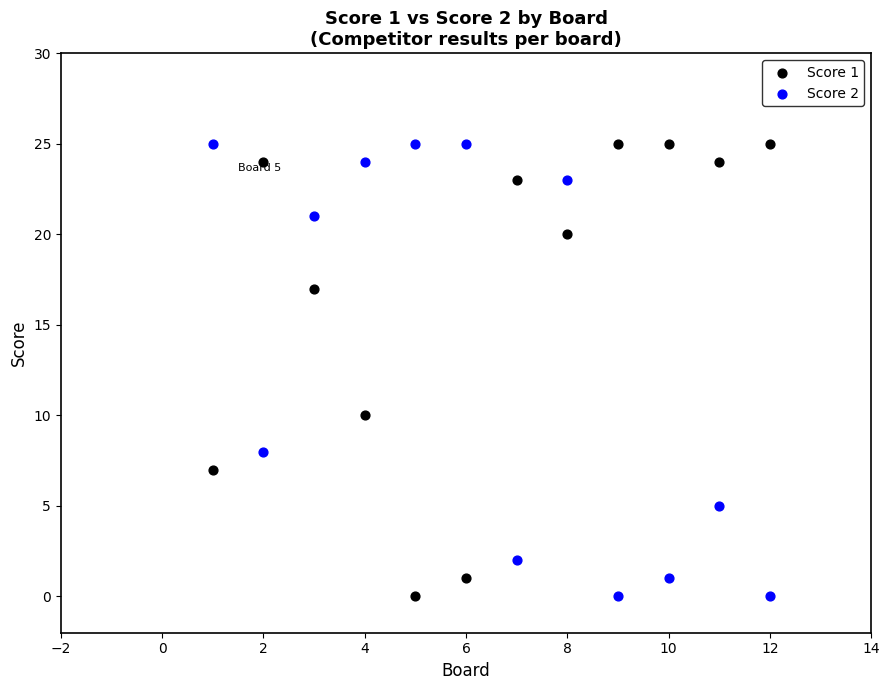

What is the X range (max minus min) for the scatter plot?

11